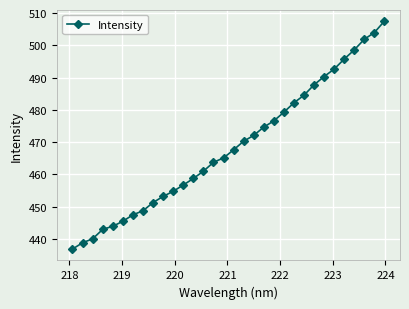

How many values are below 467?

16